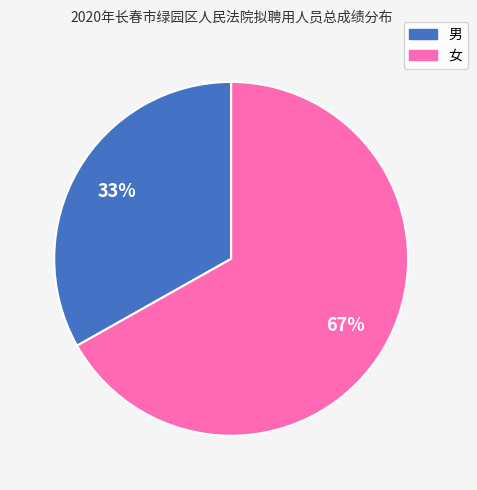

To the nearest percent, what is the average slice percentage?

50%